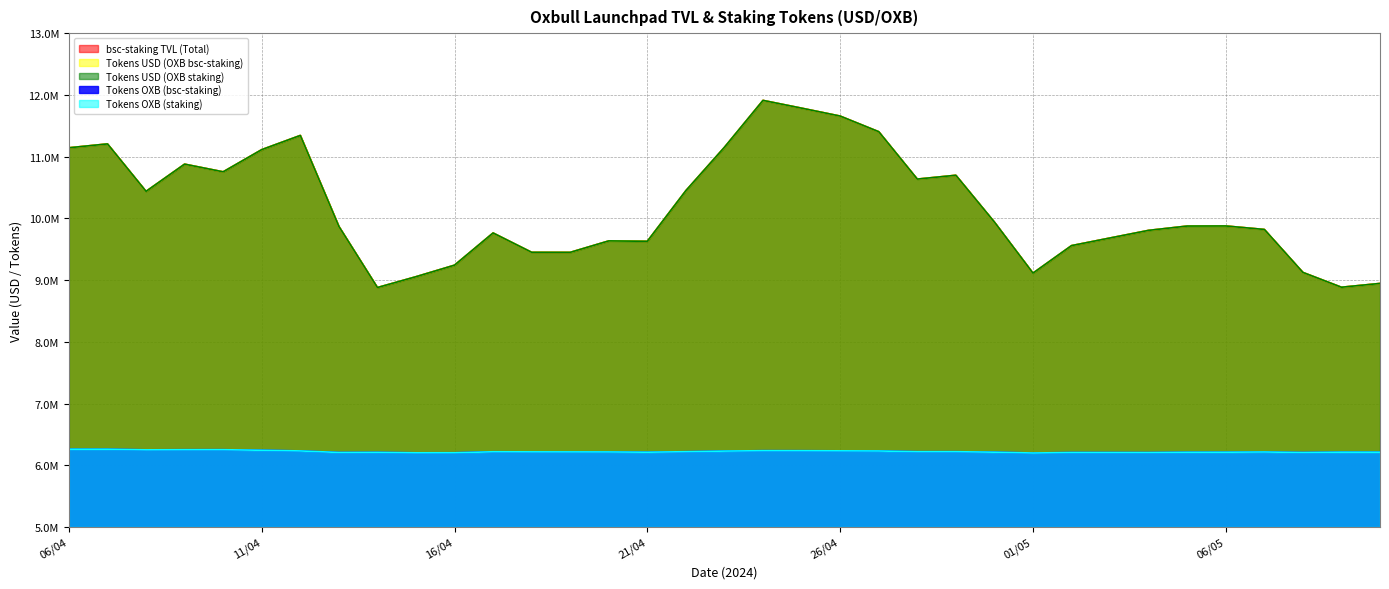

True or false: Tokens OXB (bsc-staking) has more than 2 interior local peaks.

True